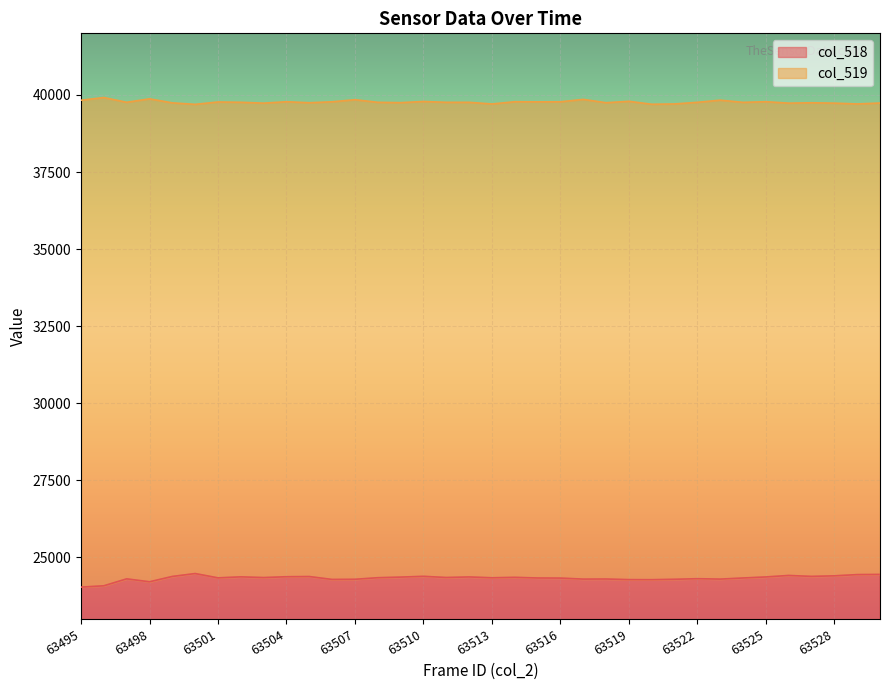

Which series changed the most between 63502 and 63515?

col_518